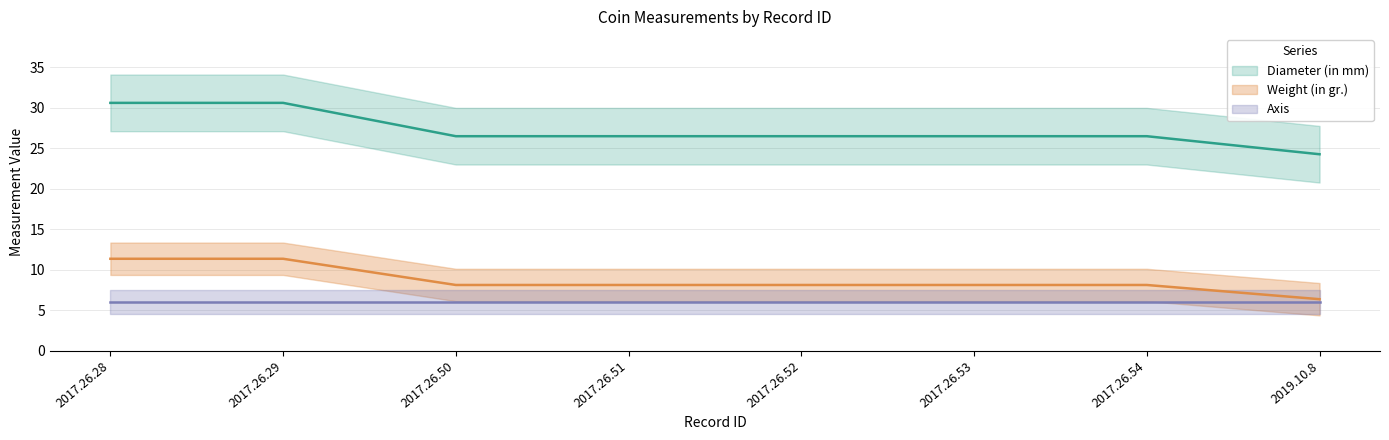

How many data points in Weight (in gr.) are less than 8?

1